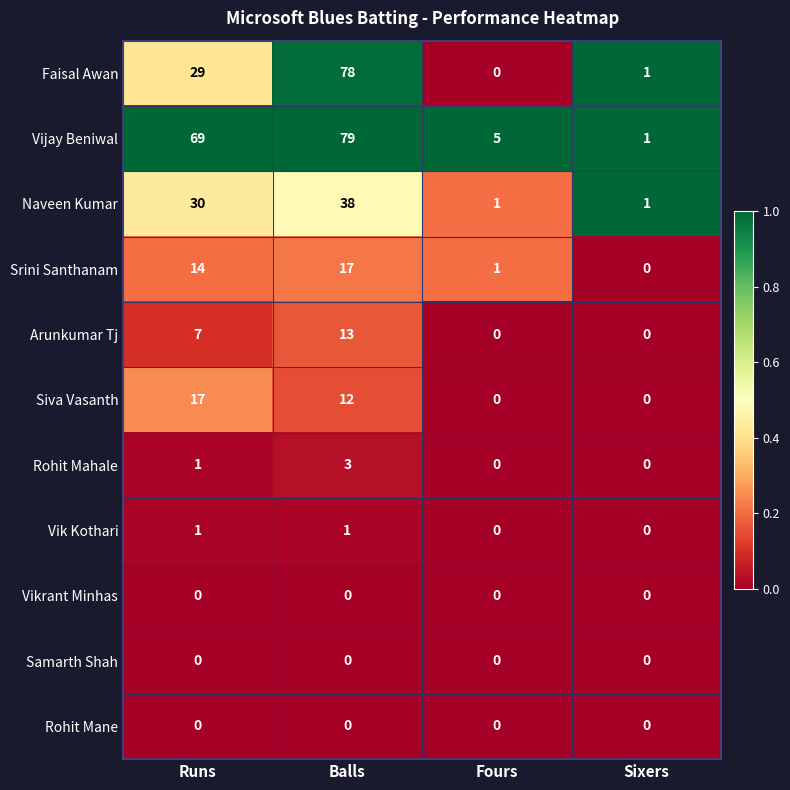

What is the average value of the Naveen Kumar series?

18